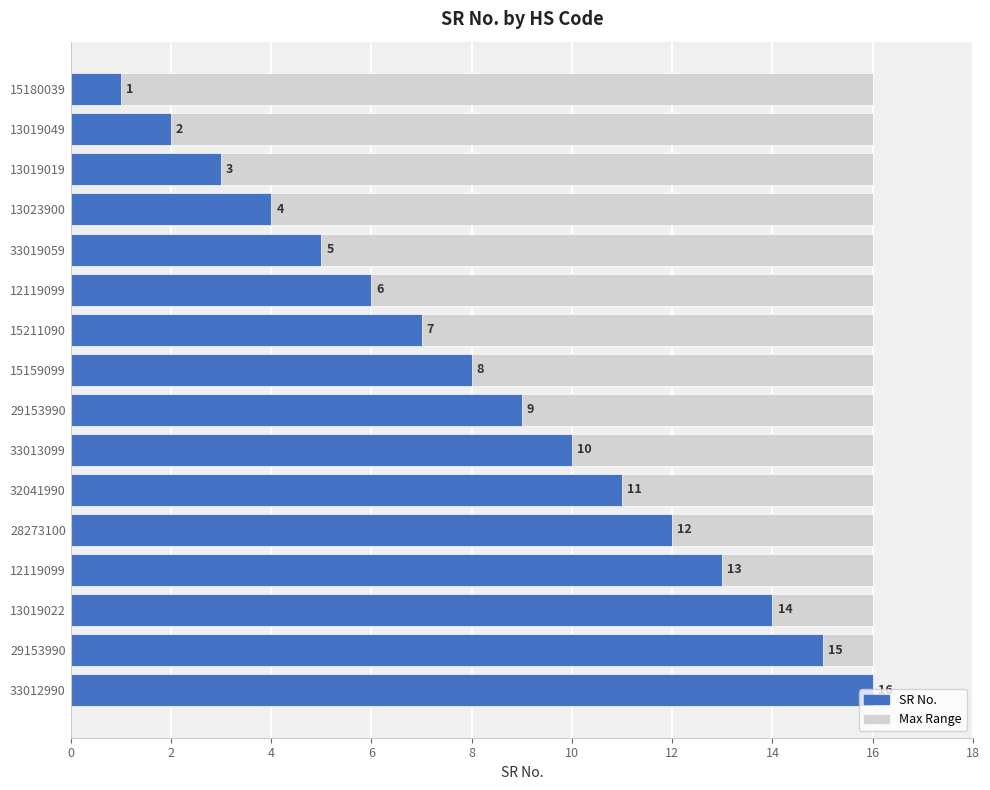

Is it true that the value at 13019019 is 1?

False